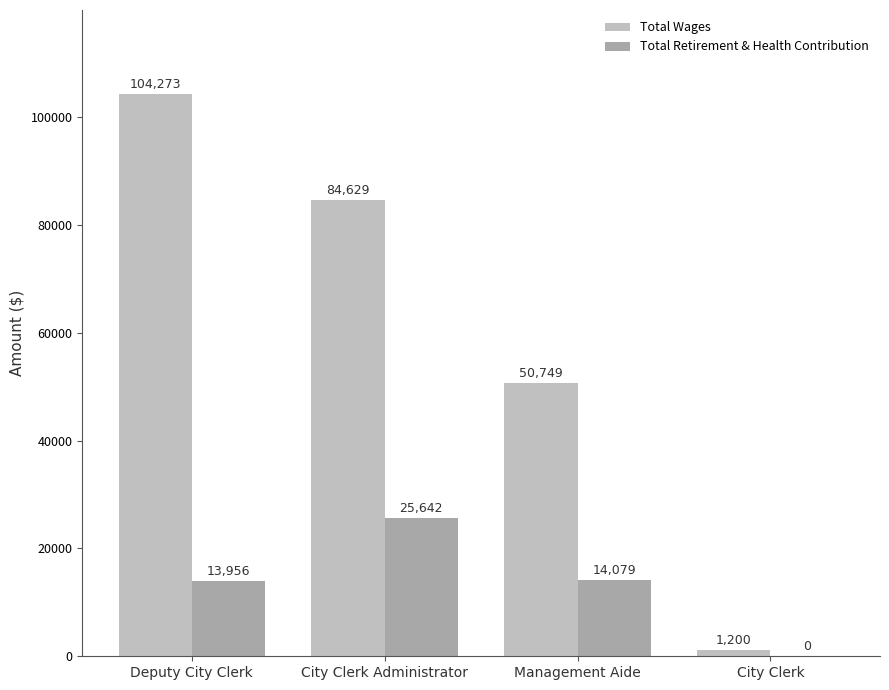

Does the chart contain stacked bars?

No